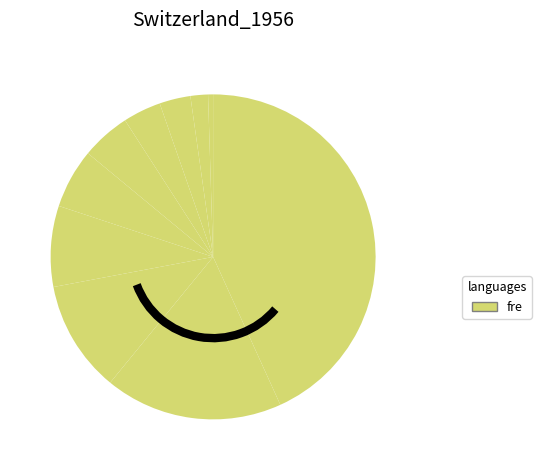

How many segments does this pie chart have?

10